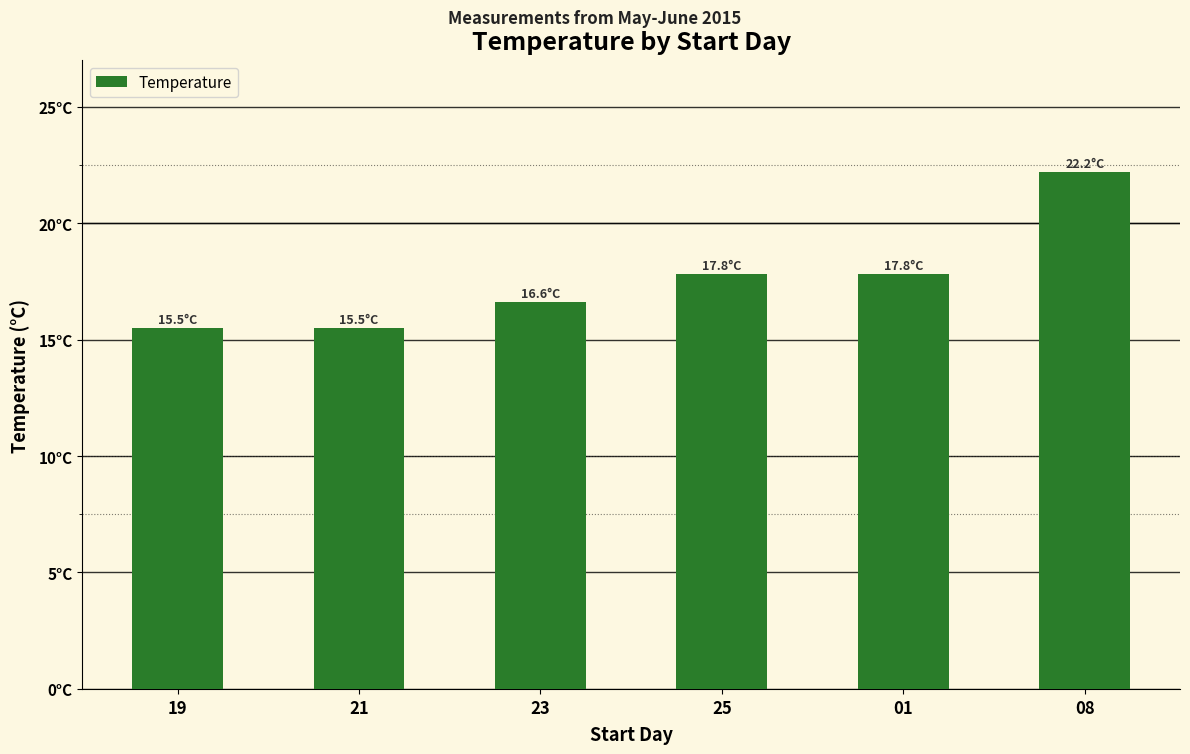

What is the sum of all values?

105.4